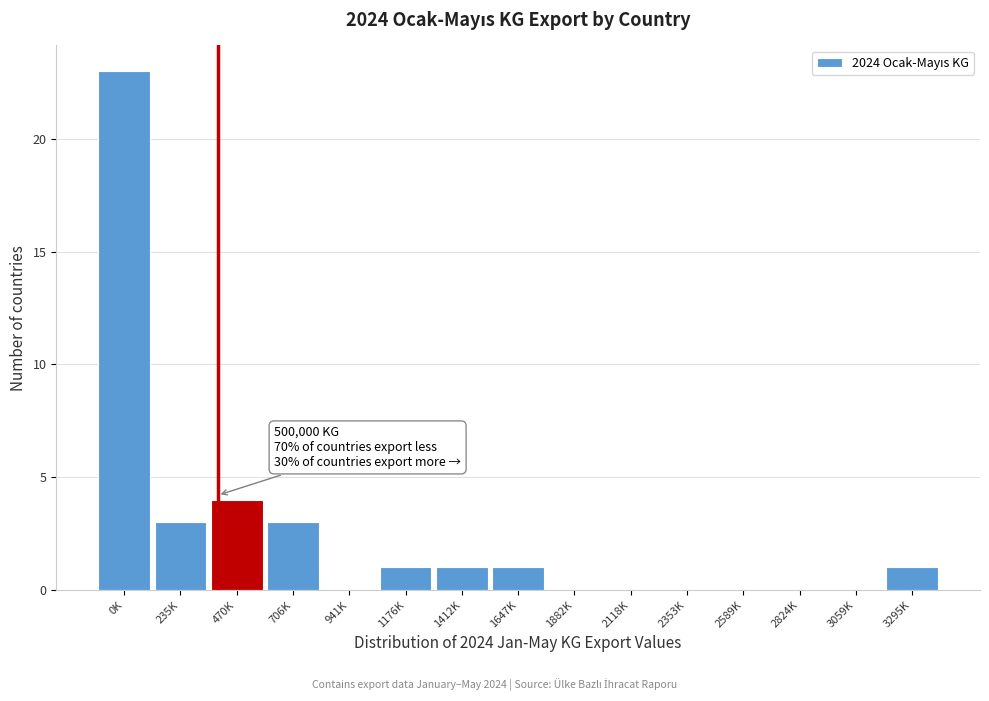

Reading left to right, transcribe all the data shown in this chart.

0K=23	235K=3	470K=4	706K=3	941K=0	1176K=1	1412K=1	1647K=1	1882K=0	2118K=0	2353K=0	2589K=0	2824K=0	3059K=0	3295K=1